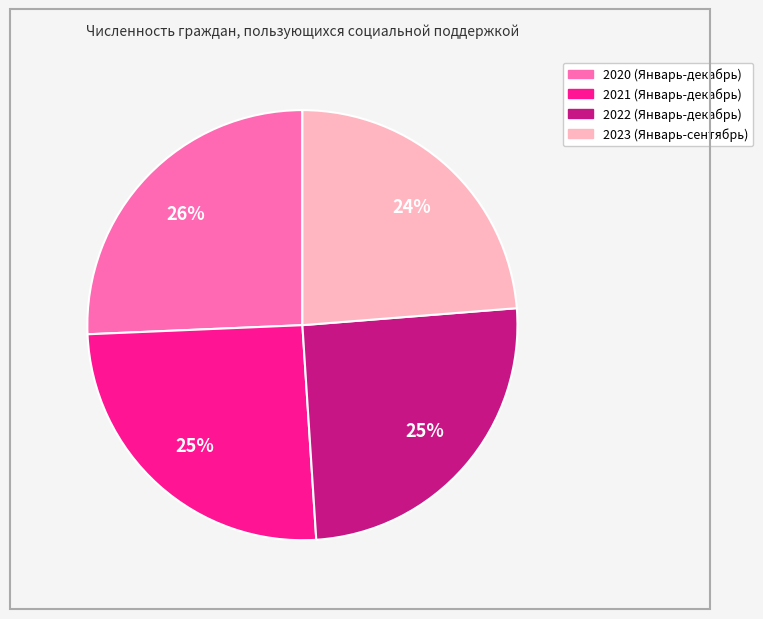

Is there a majority slice in this chart?

No